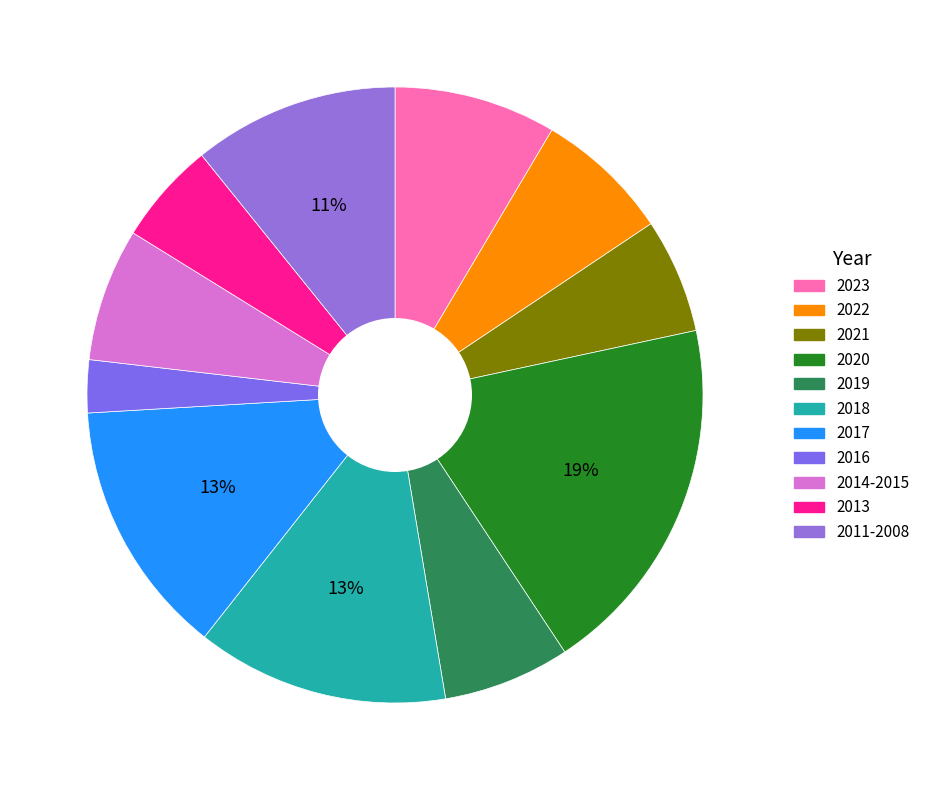

Count the number of slices in the pie.

11